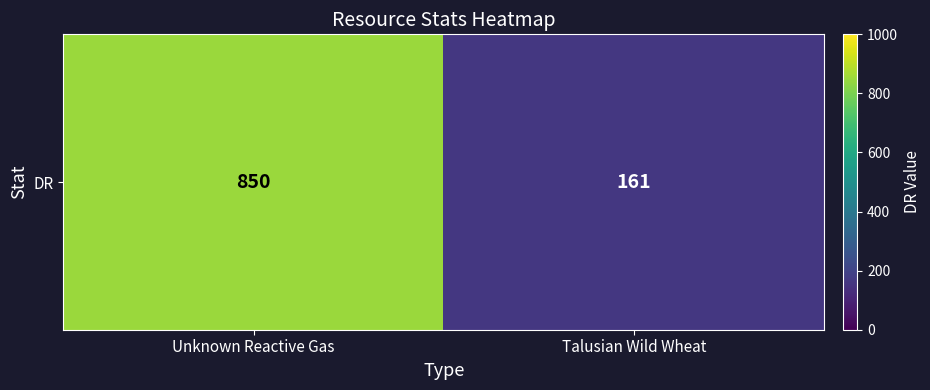

Rank the categories by value from highest to lowest.

Unknown Reactive Gas, Talusian Wild Wheat